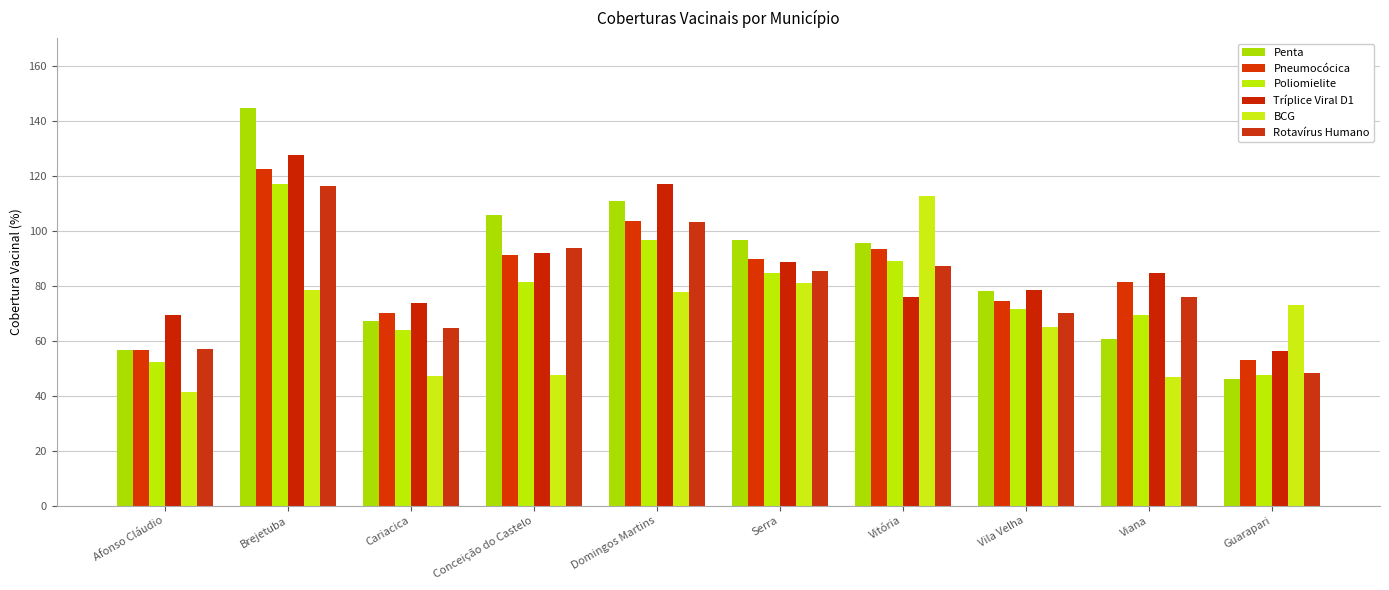

How many data points in BCG are above 72?

5